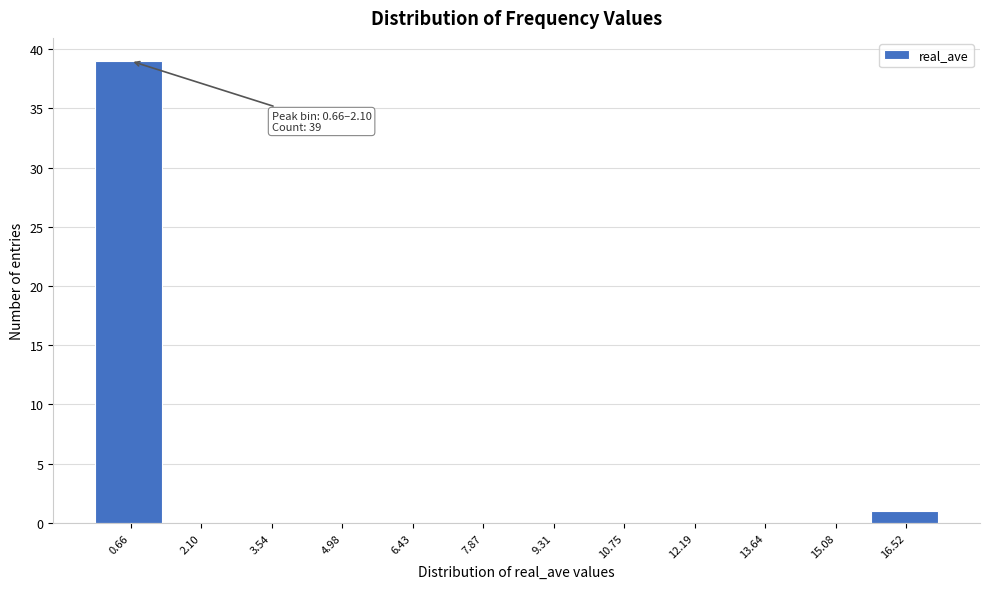

Reading left to right, list all the values displayed in this chart.

0.66=39	2.10=0	3.54=0	4.98=0	6.43=0	7.87=0	9.31=0	10.75=0	12.19=0	13.64=0	15.08=0	16.52=1